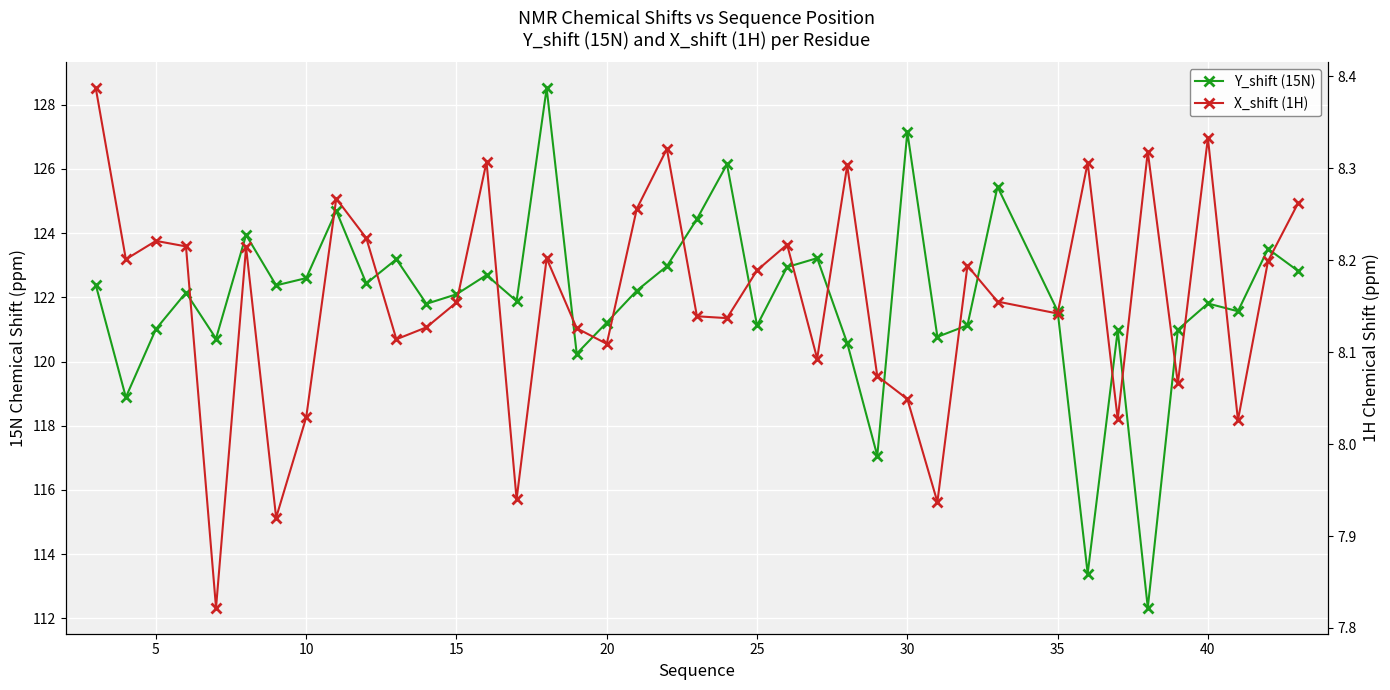

True or false: Y_shift (15N) and X_shift (1H) cross at least once.

False